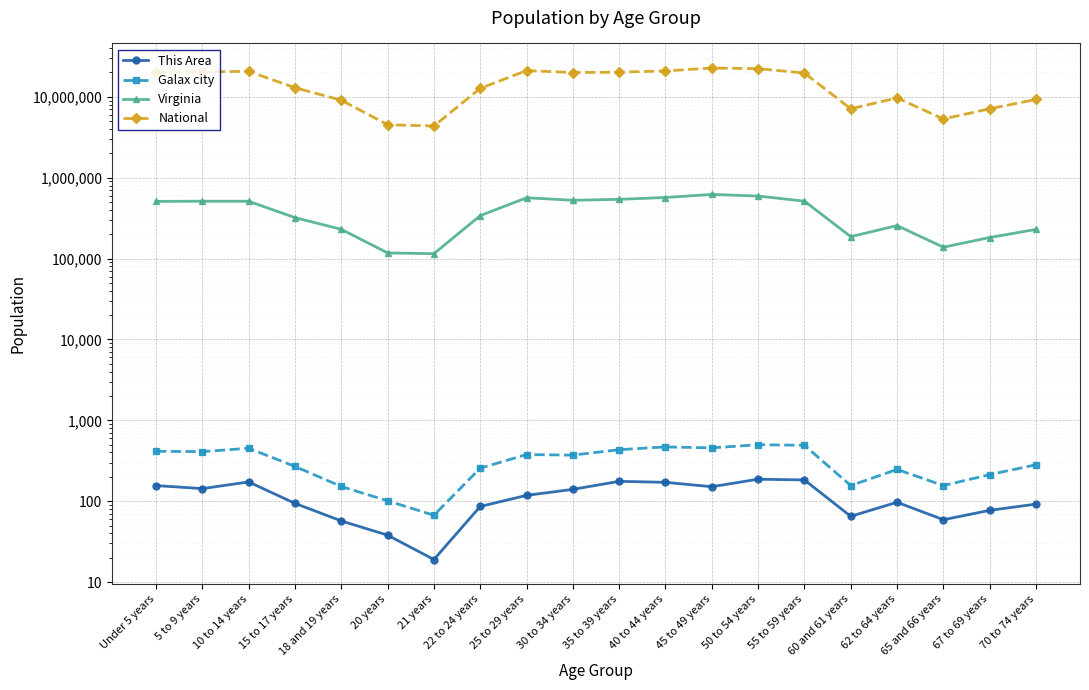

What is the difference between the highest and lowest values at 67 to 69 years?

7115284